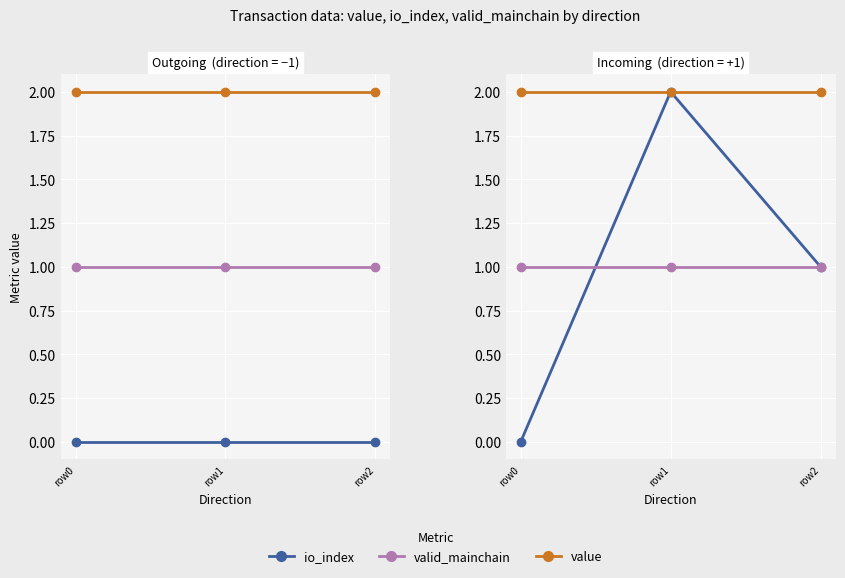

The io_index series shows 0.0 at row0. True or false?

True